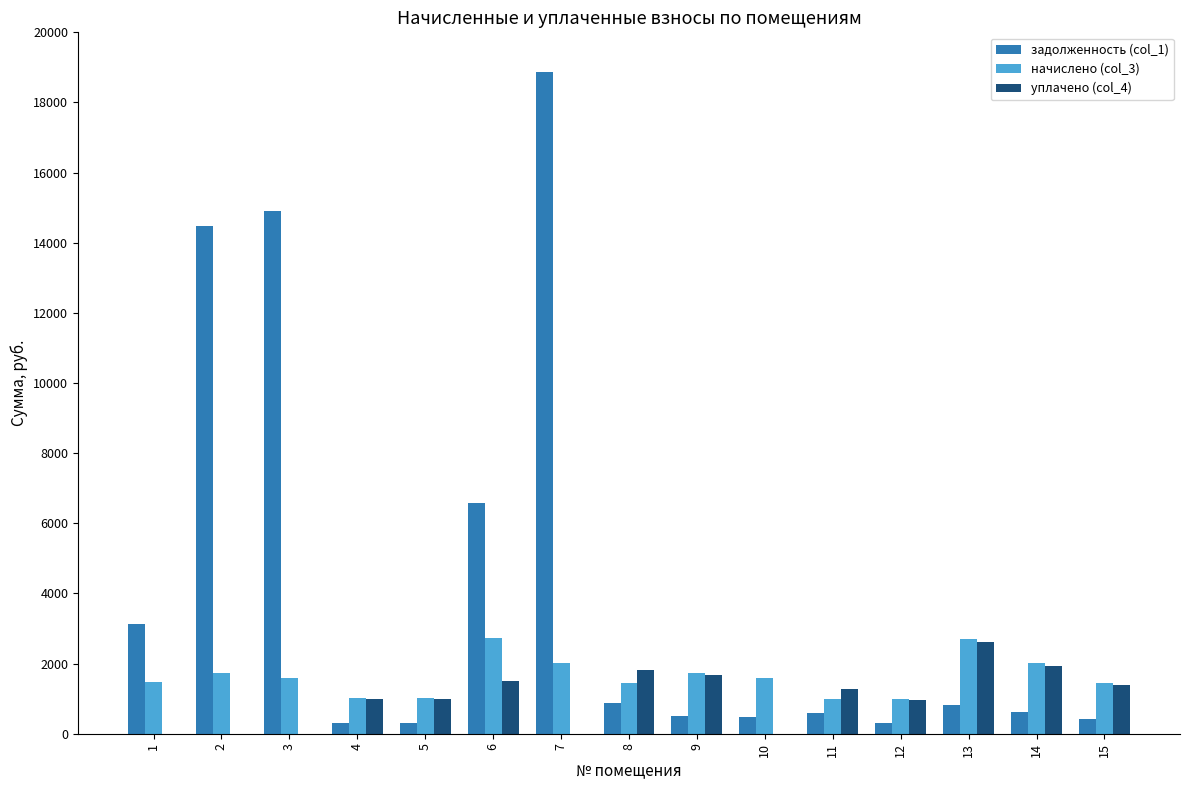

What is the approximate value of уплачено (col_4) at 11?

1270.4